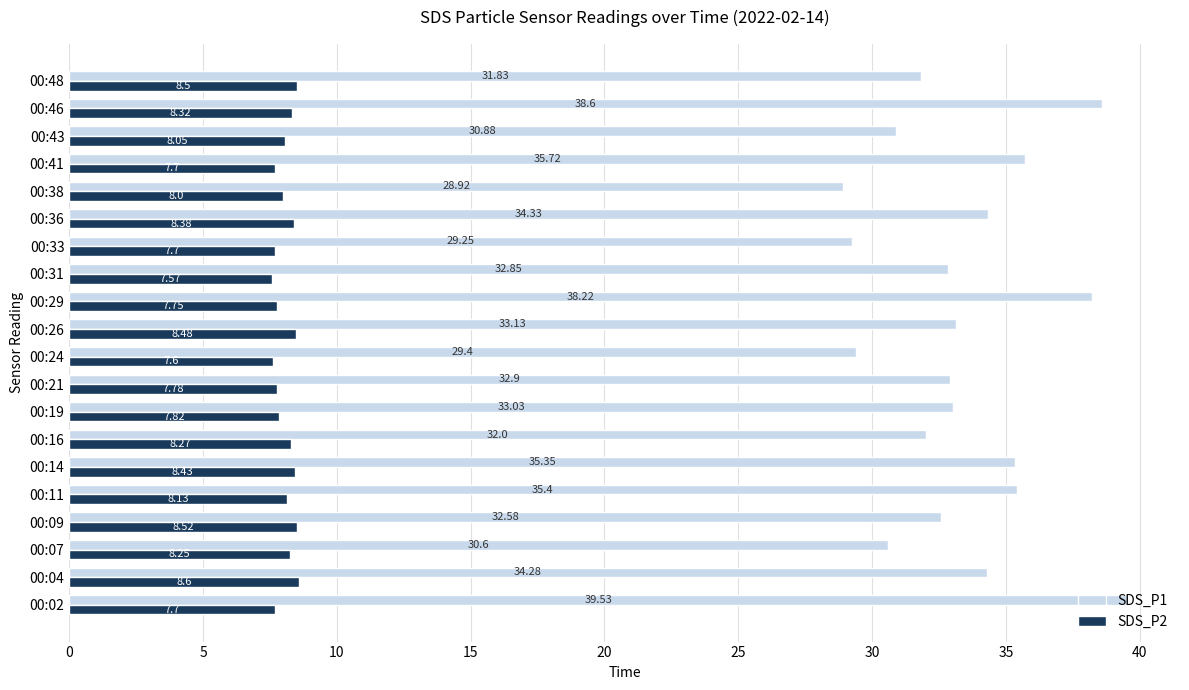

Rank the categories by SDS_P1 value from lowest to highest.

00:38, 00:33, 00:24, 00:07, 00:43, 00:48, 00:16, 00:09, 00:31, 00:21, 00:19, 00:26, 00:04, 00:36, 00:14, 00:11, 00:41, 00:29, 00:46, 00:02